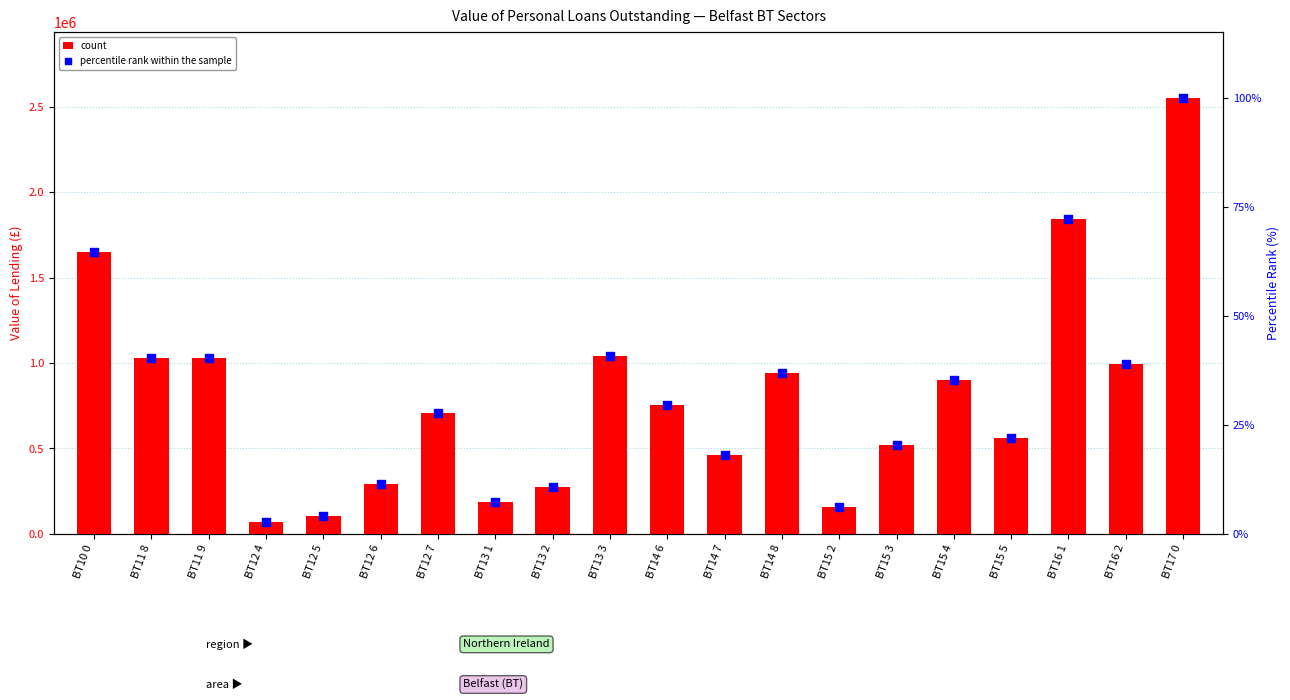

Is the value of count at BT13 2 greater than the value of percentile rank within the sample at BT11 8?

Yes